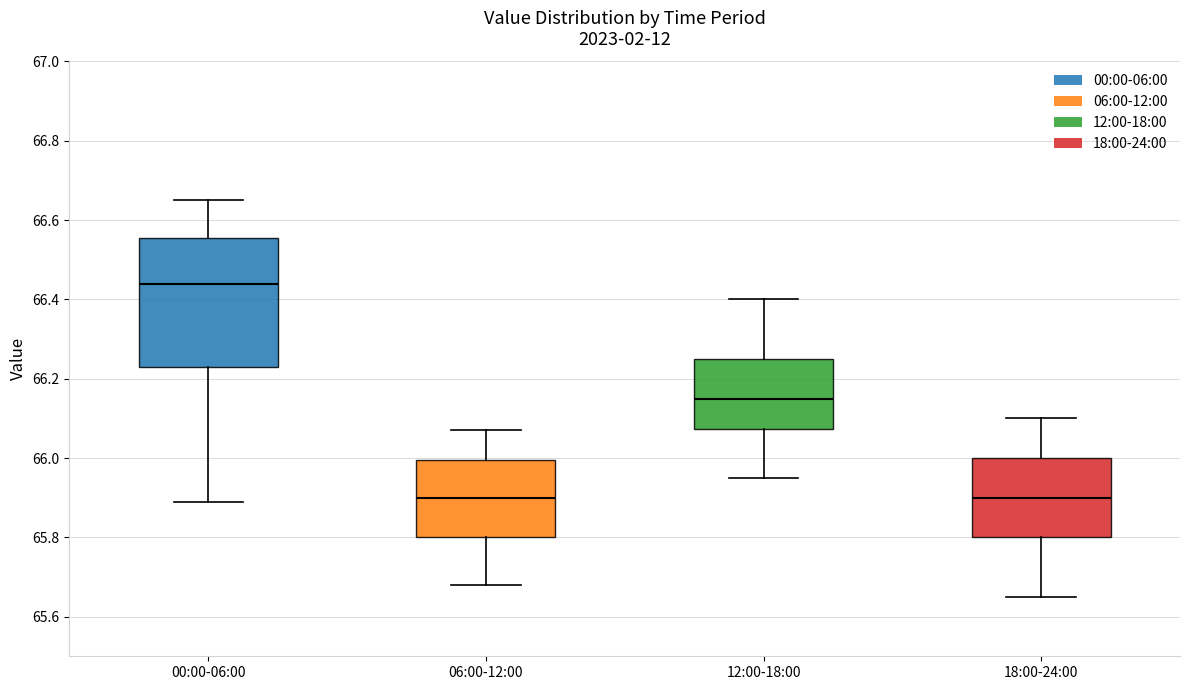

Where does the lower whisker of the box for 00:00-06:00 end on the y-axis? The values are not printed on the chart, so give them approximately, as read against the axis.

65.90